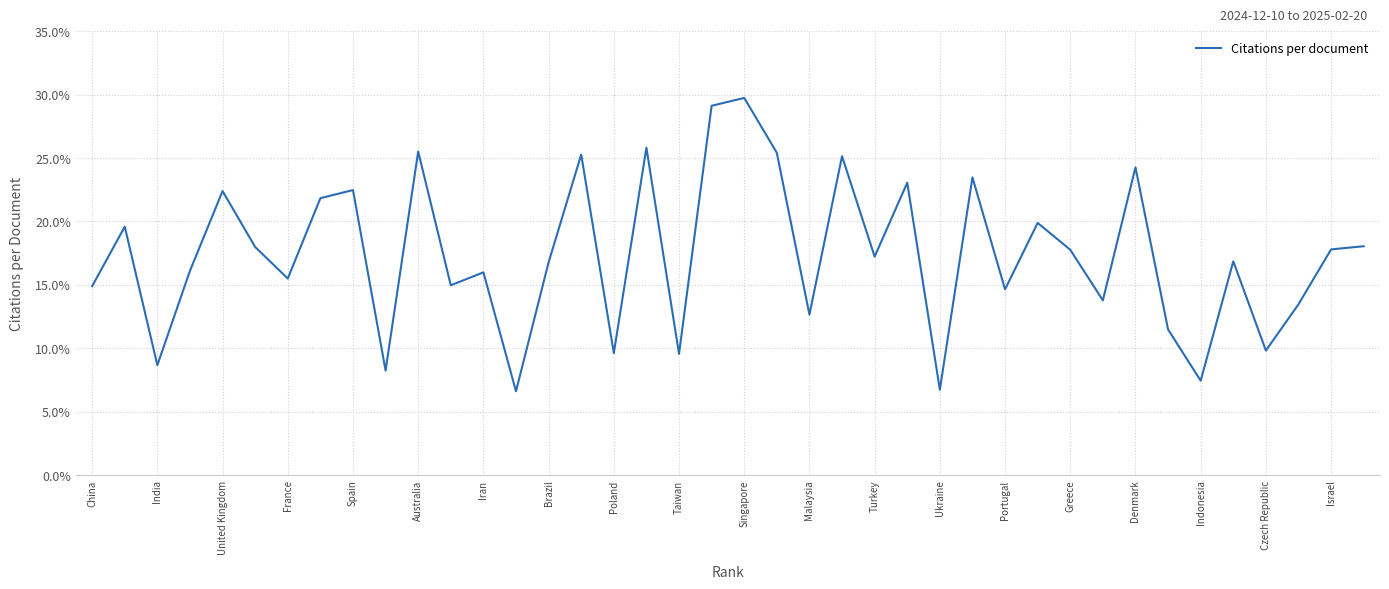

What is the maximum value shown in the chart?

29.7